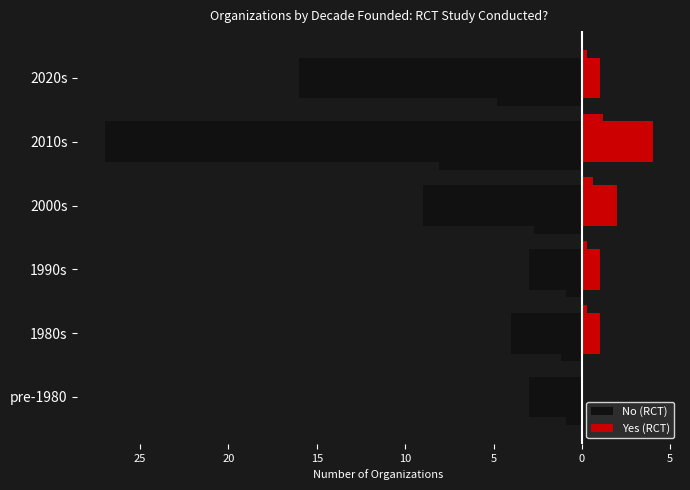

What is the value of the Yes (RCT) bar at the 2nd from the left?

1